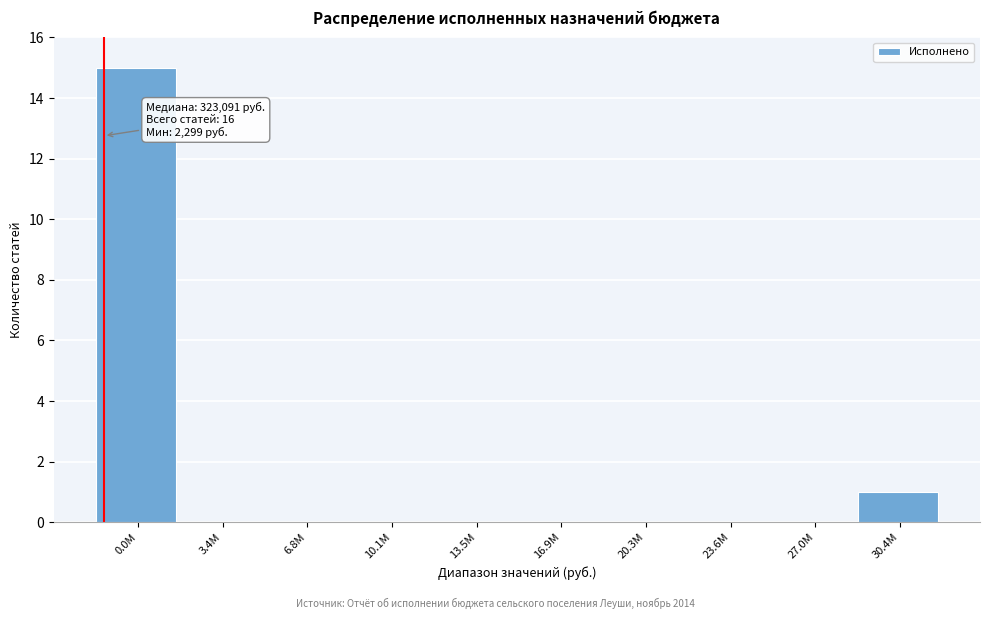

Reading left to right, what are all the values shown in this chart?

0.0M=15	3.4M=0	6.8M=0	10.1M=0	13.5M=0	16.9M=0	20.3M=0	23.6M=0	27.0M=0	30.4M=1